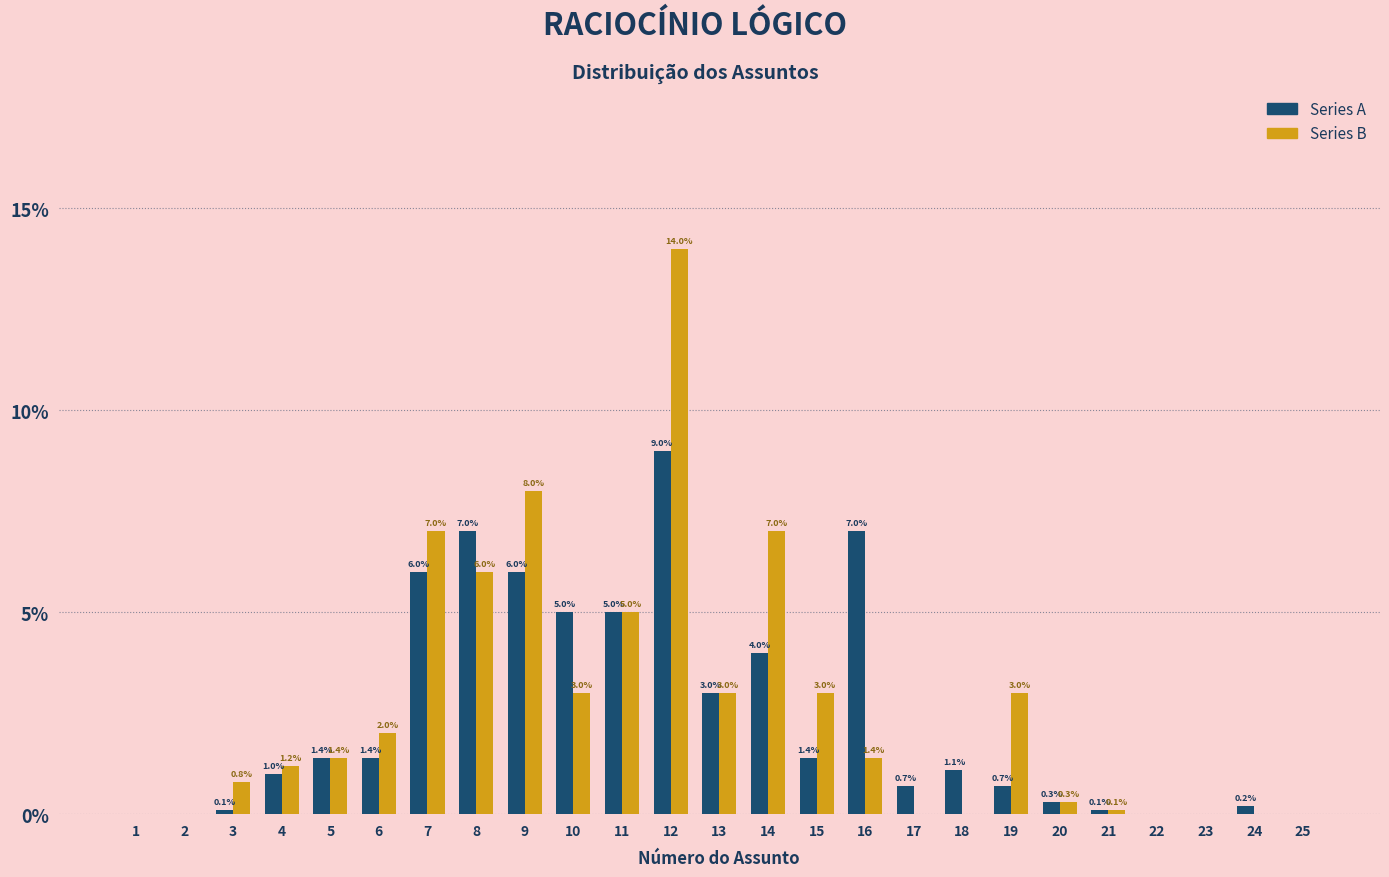

Reading right to left, list all the values displayed in this chart.

Series A: 25=0.0	24=0.2	23=0.0	22=0.0	21=0.1	20=0.3	19=0.7	18=1.1	17=0.7	16=7.0	15=1.4	14=4.0	13=3.0	12=9.0	11=5.0	10=5.0	9=6.0	8=7.0	7=6.0	6=1.4	5=1.4	4=1.0	3=0.1	2=0.0	1=0.0
Series B: 25=0.0	24=0.0	23=0.0	22=0.0	21=0.1	20=0.3	19=3.0	18=0.0	17=0.0	16=1.4	15=3.0	14=7.0	13=3.0	12=14.0	11=5.0	10=3.0	9=8.0	8=6.0	7=7.0	6=2.0	5=1.4	4=1.2	3=0.8	2=0.0	1=0.0